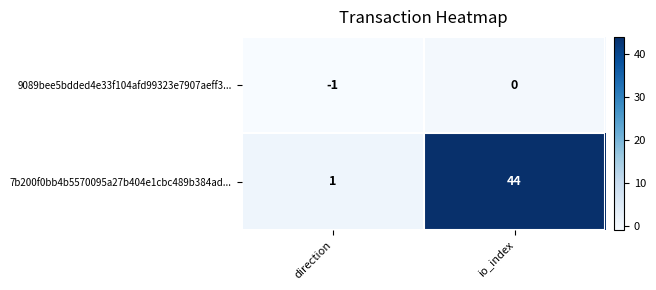

What is the sum of the 7b200f0bb4b5570095a27b404e1cbc489b384ad... values at io_index and direction?

45